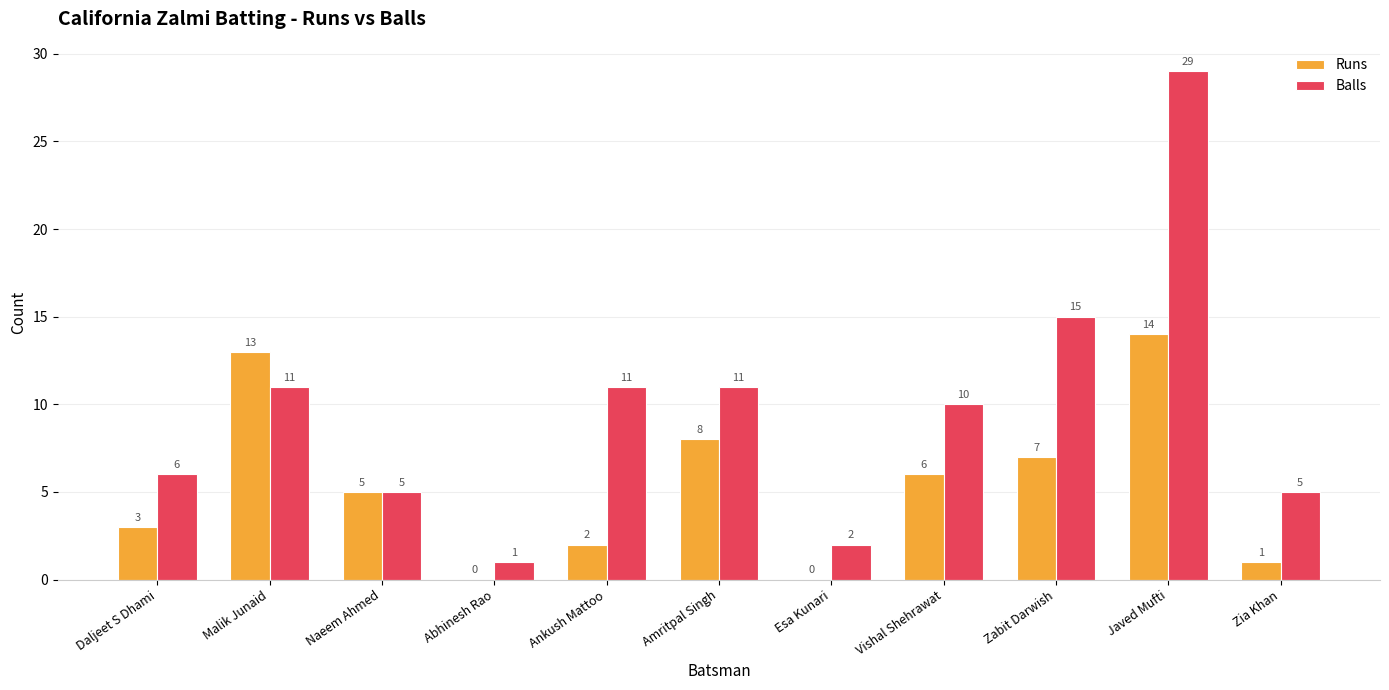

What is the maximum value for Balls?

29